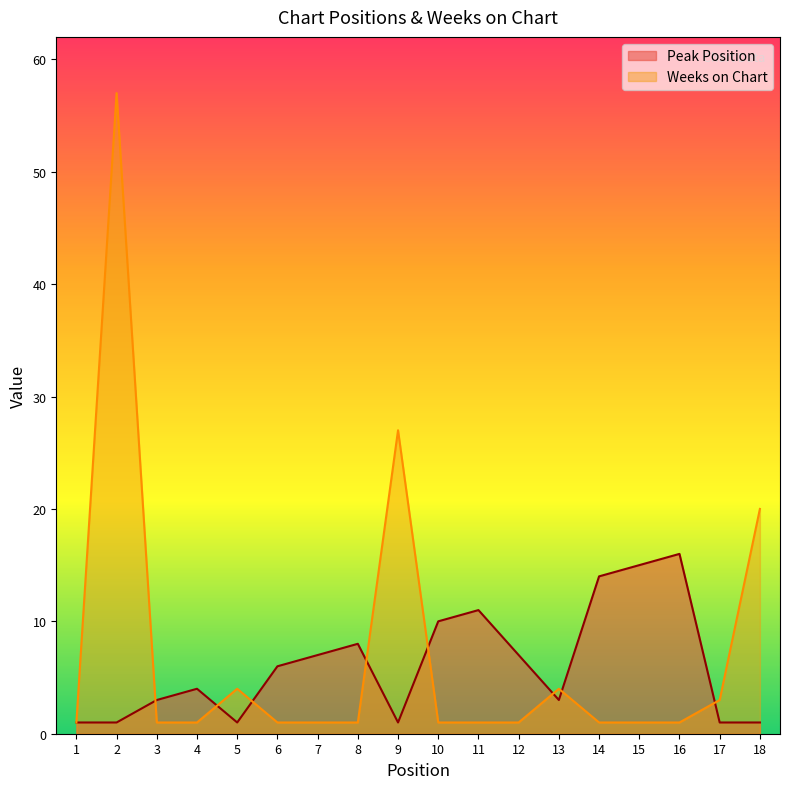

Is the value of Weeks on Chart at 14 greater than the value of Peak Position at 13?

No